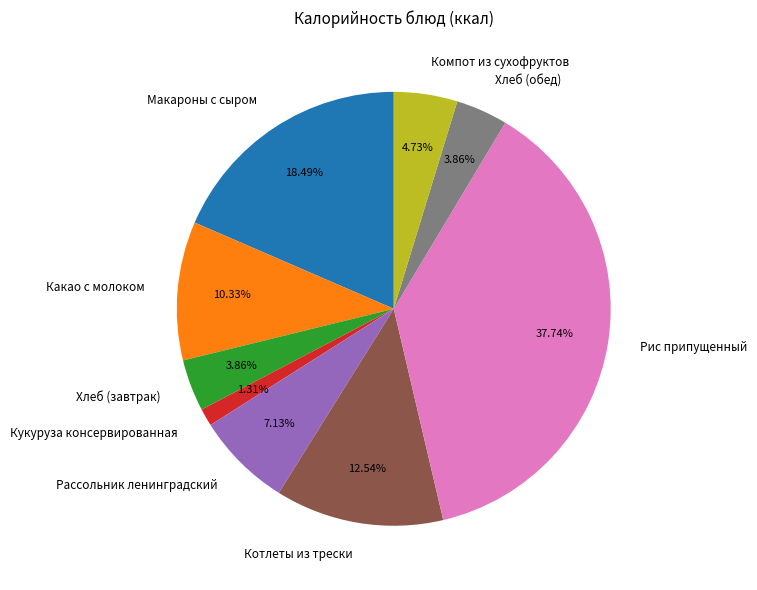

What percentage is the Хлеб (завтрак) slice, to the nearest percent?

4%